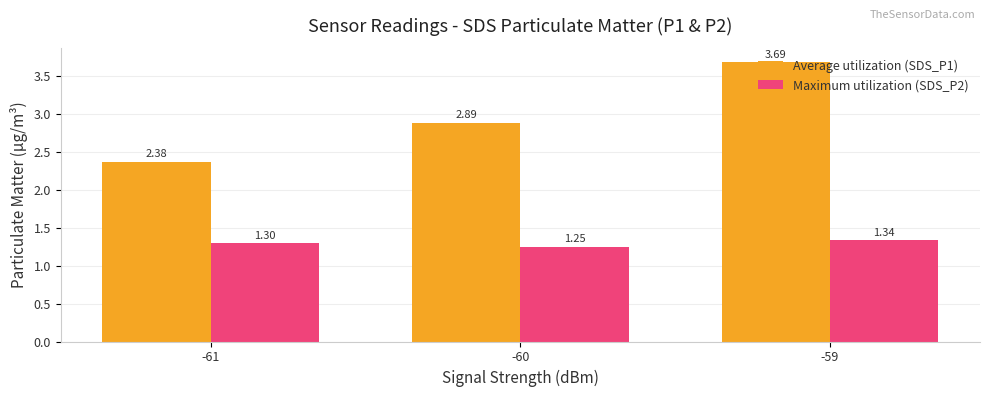

Rank the series at -60 from highest to lowest value.

Average utilization (SDS_P1), Maximum utilization (SDS_P2)